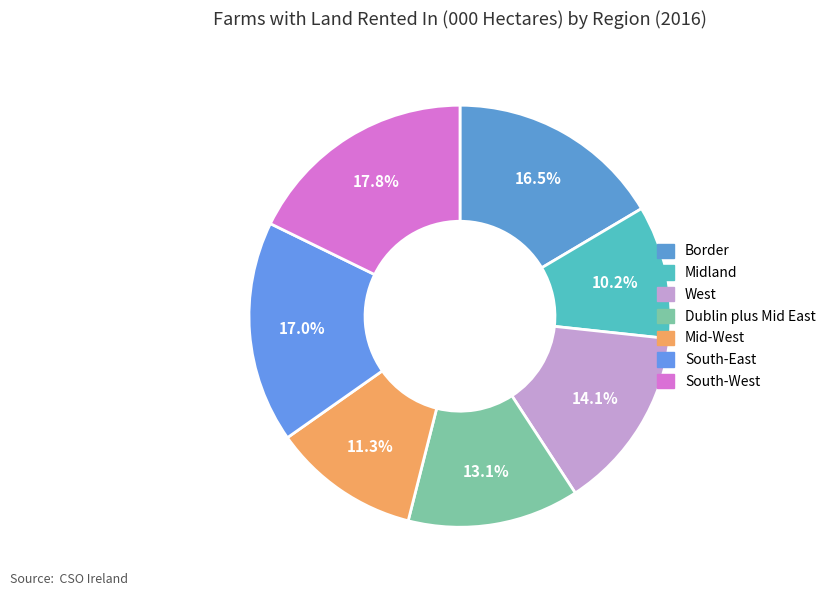

What percentage is the Mid-West slice, to the nearest percent?

11%